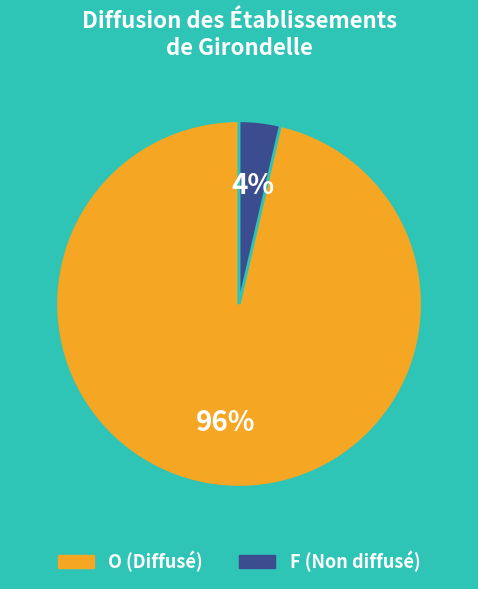

The F (Non diffusé) slice represents 18% of the pie. True or false?

False